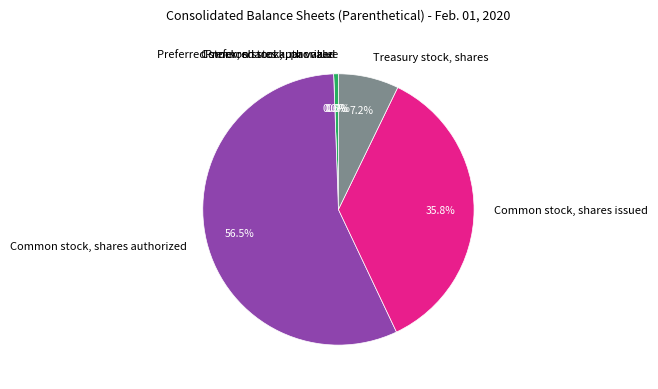

Rank the categories by value from highest to lowest.

Common stock, shares authorized, Common stock, shares issued, Treasury stock, shares, Preferred stock, shares authorized, Preferred stock, par value, Common stock, par value